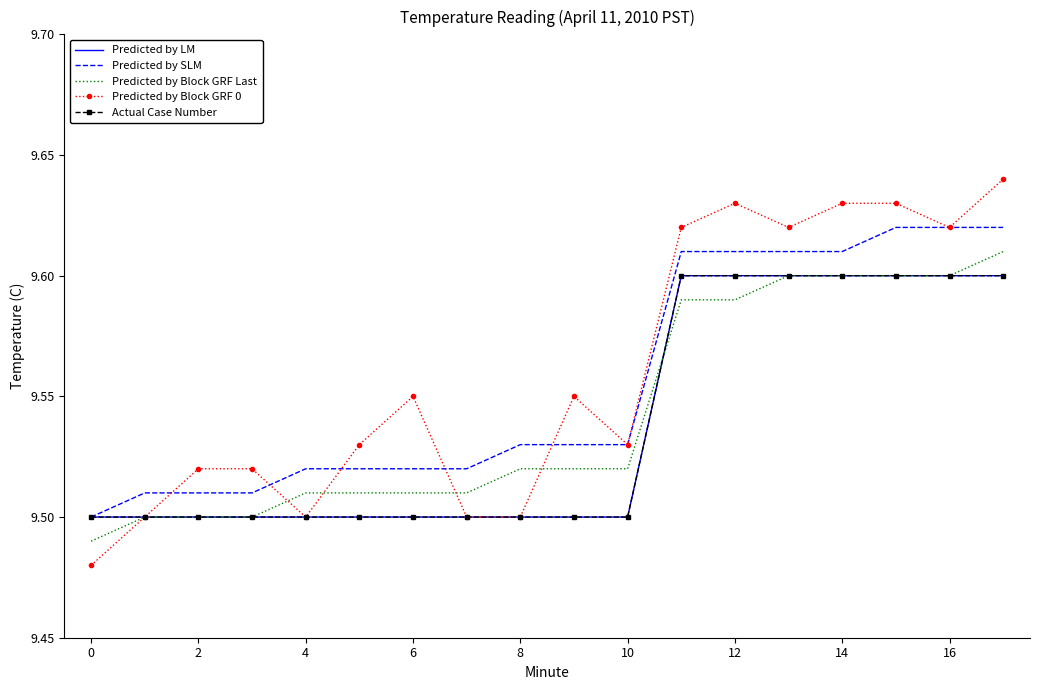

Does the chart have visible grid lines?

No